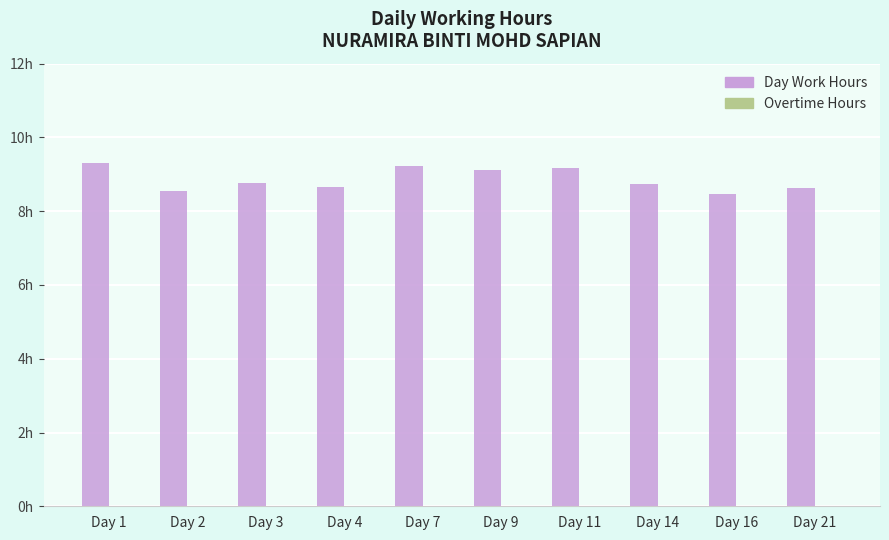

Are the bars horizontal?

No